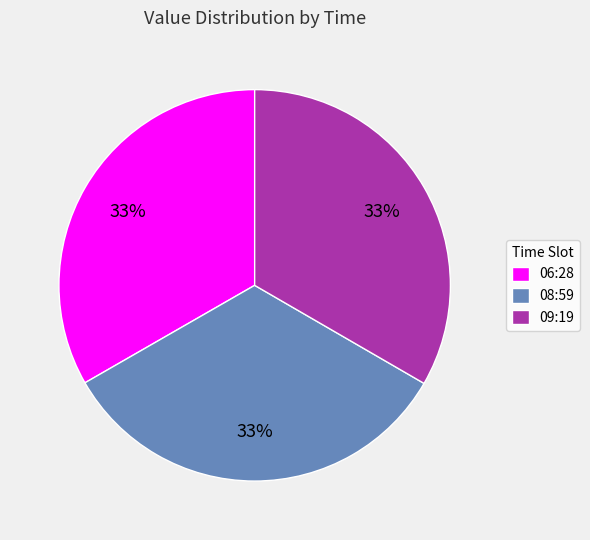

What is the ratio of the value at 06:28 to the value at 09:19?

1.0